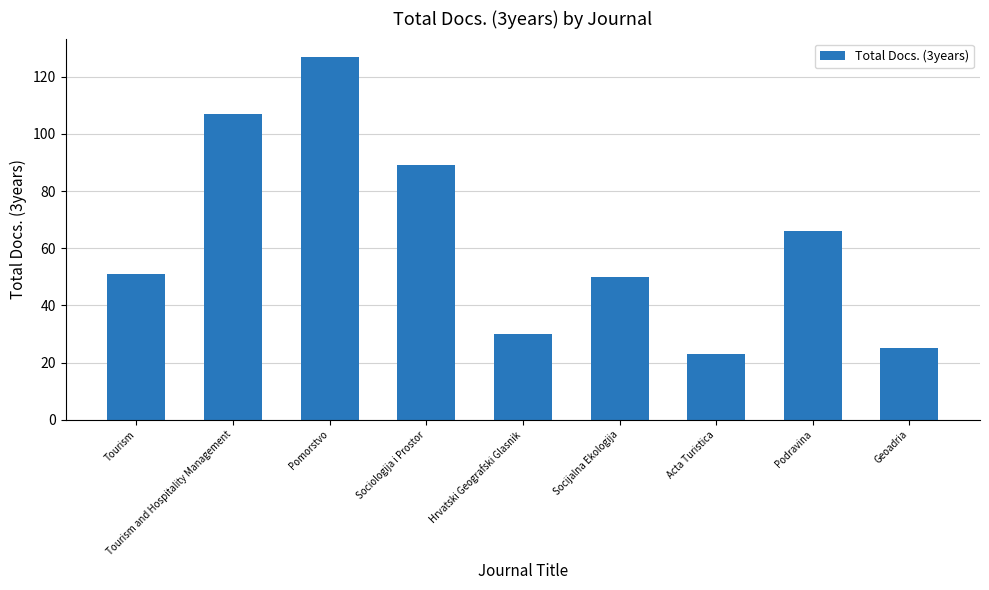

At which label is the value closest to 75?

Podravina